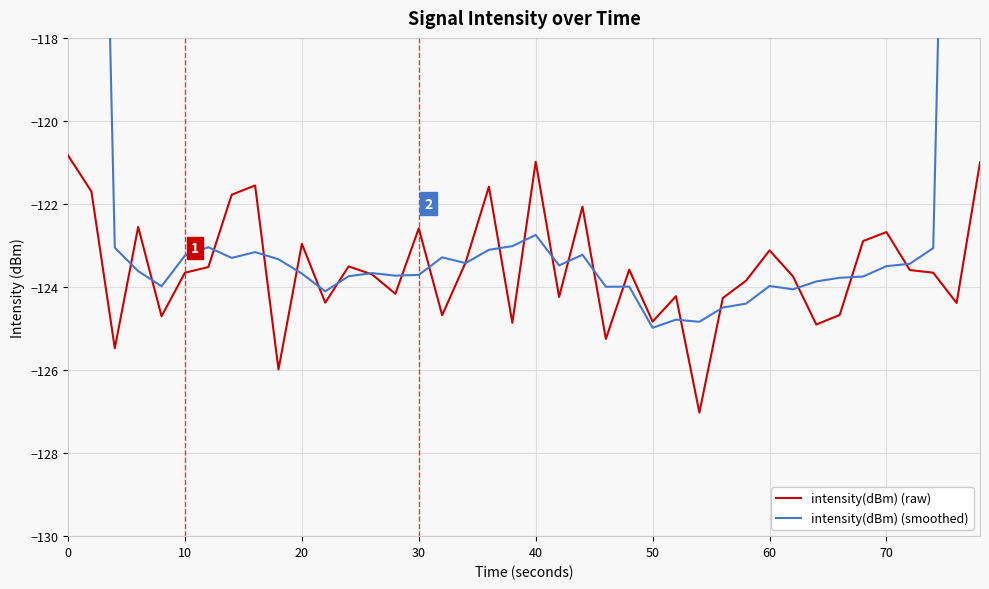

What is the minimum value for intensity(dBm) (raw)?

-127.0